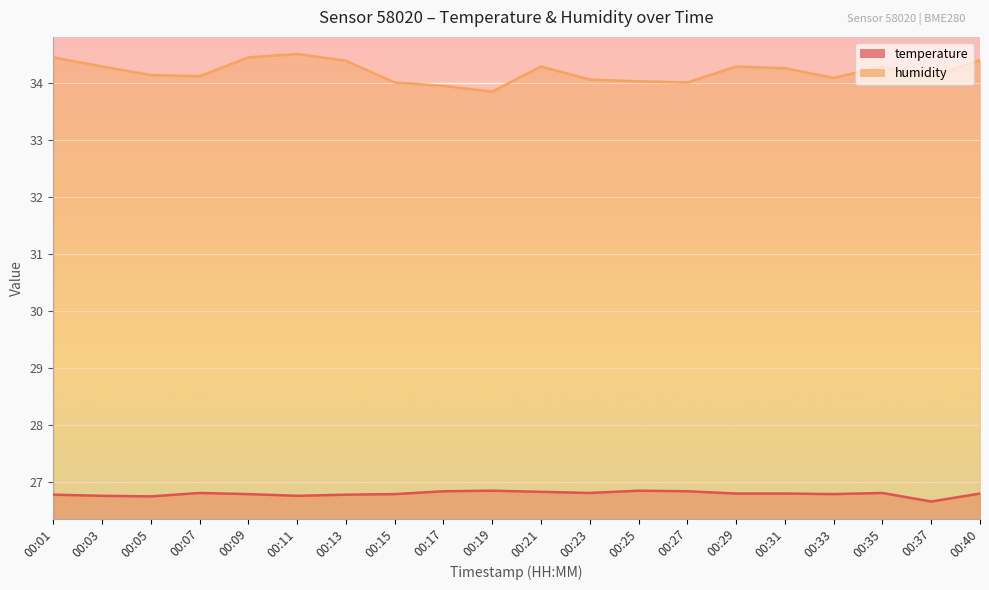

Count the number of categories in the chart.

20